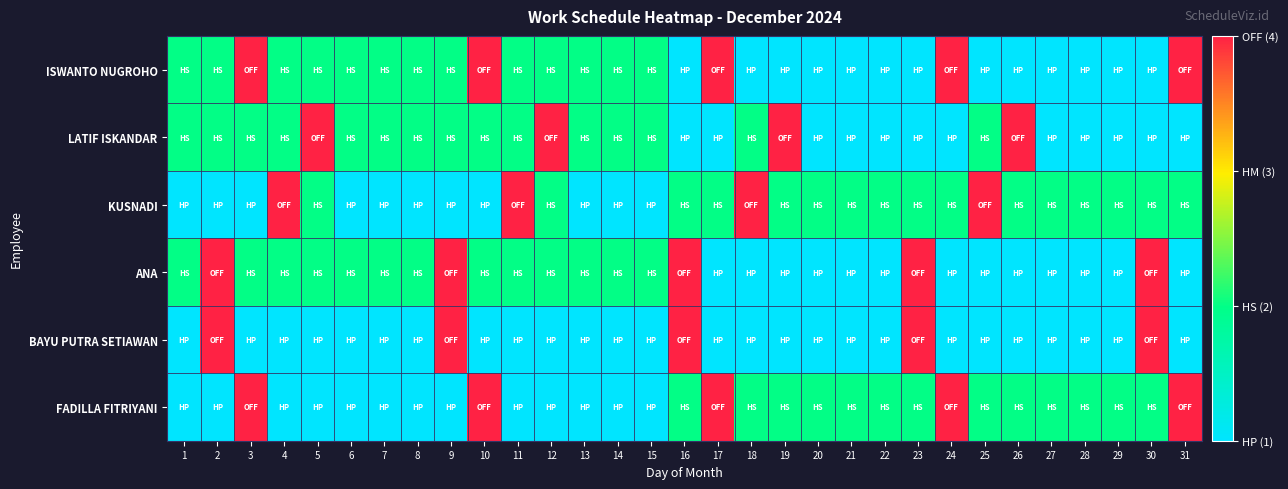

Reading left to right, list all the values displayed in this chart.

ISWANTO NUGROHO: 1=2	2=2	3=4	4=2	5=2	6=2	7=2	8=2	9=2	10=4	11=2	12=2	13=2	14=2	15=2	16=1	17=4	18=1	19=1	20=1	21=1	22=1	23=1	24=4	25=1	26=1	27=1	28=1	29=1	30=1	31=4
LATIF ISKANDAR: 1=2	2=2	3=2	4=2	5=4	6=2	7=2	8=2	9=2	10=2	11=2	12=4	13=2	14=2	15=2	16=1	17=1	18=2	19=4	20=1	21=1	22=1	23=1	24=1	25=2	26=4	27=1	28=1	29=1	30=1	31=1
KUSNADI: 1=1	2=1	3=1	4=4	5=2	6=1	7=1	8=1	9=1	10=1	11=4	12=2	13=1	14=1	15=1	16=2	17=2	18=4	19=2	20=2	21=2	22=2	23=2	24=2	25=4	26=2	27=2	28=2	29=2	30=2	31=2
ANA: 1=2	2=4	3=2	4=2	5=2	6=2	7=2	8=2	9=4	10=2	11=2	12=2	13=2	14=2	15=2	16=4	17=1	18=1	19=1	20=1	21=1	22=1	23=4	24=1	25=1	26=1	27=1	28=1	29=1	30=4	31=1
BAYU PUTRA SETIAWAN: 1=1	2=4	3=1	4=1	5=1	6=1	7=1	8=1	9=4	10=1	11=1	12=1	13=1	14=1	15=1	16=4	17=1	18=1	19=1	20=1	21=1	22=1	23=4	24=1	25=1	26=1	27=1	28=1	29=1	30=4	31=1
FADILLA FITRIYANI: 1=1	2=1	3=4	4=1	5=1	6=1	7=1	8=1	9=1	10=4	11=1	12=1	13=1	14=1	15=1	16=2	17=4	18=2	19=2	20=2	21=2	22=2	23=2	24=4	25=2	26=2	27=2	28=2	29=2	30=2	31=4